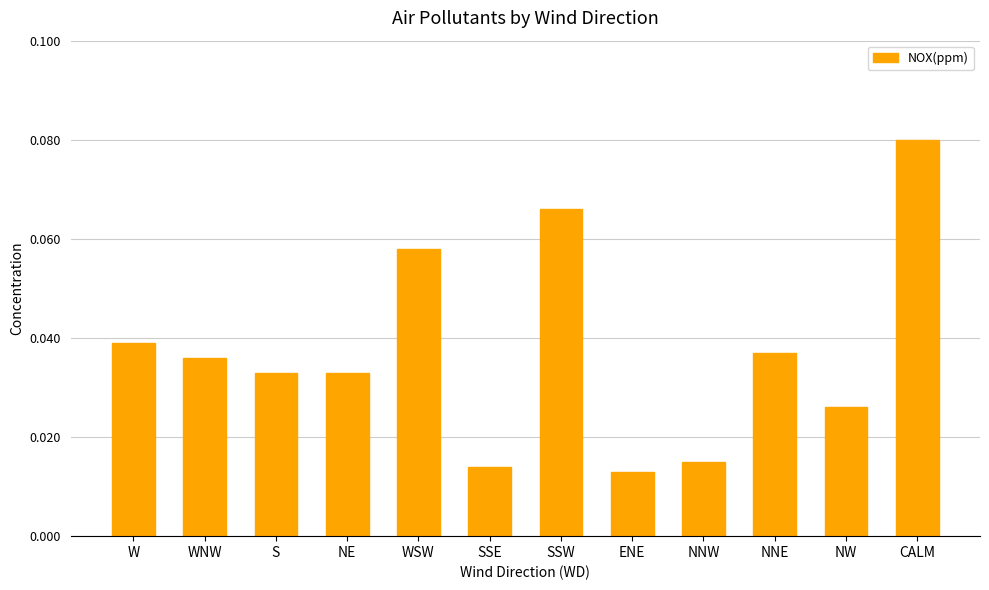

At which category does the chart reach its peak across all series?

CALM